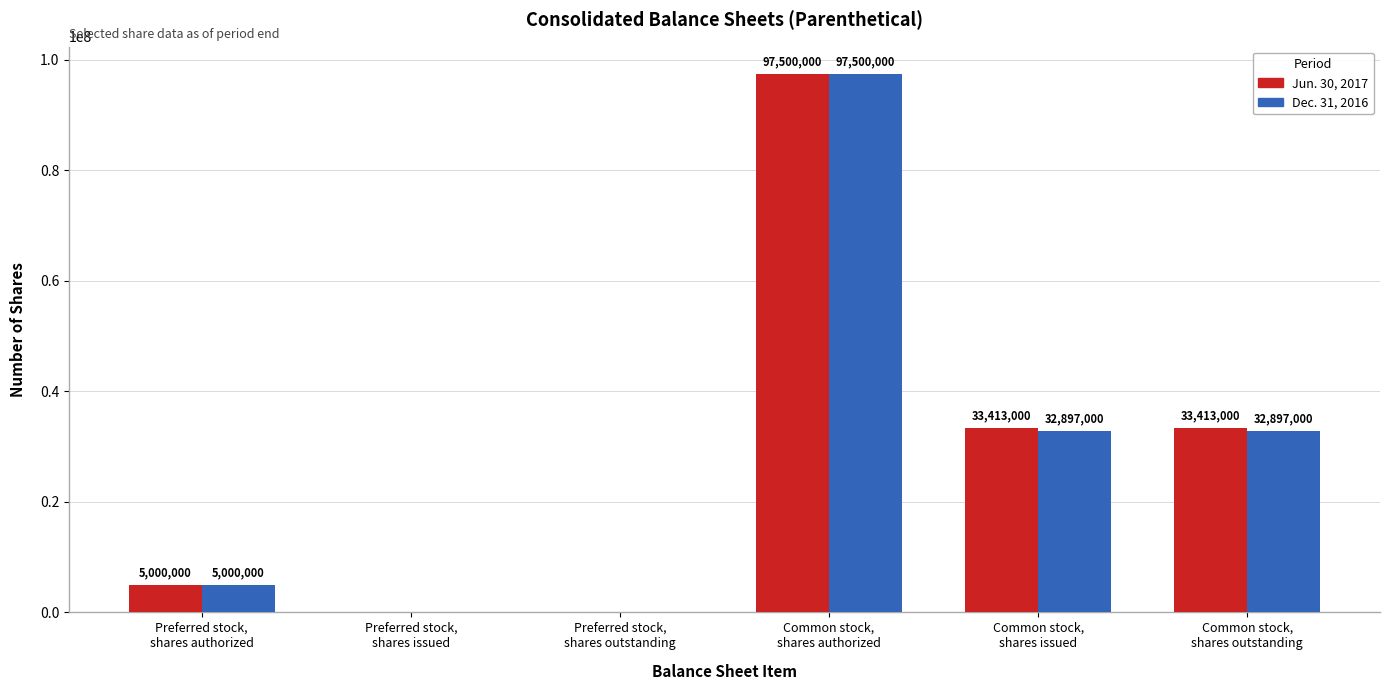

Does the chart contain stacked bars?

No